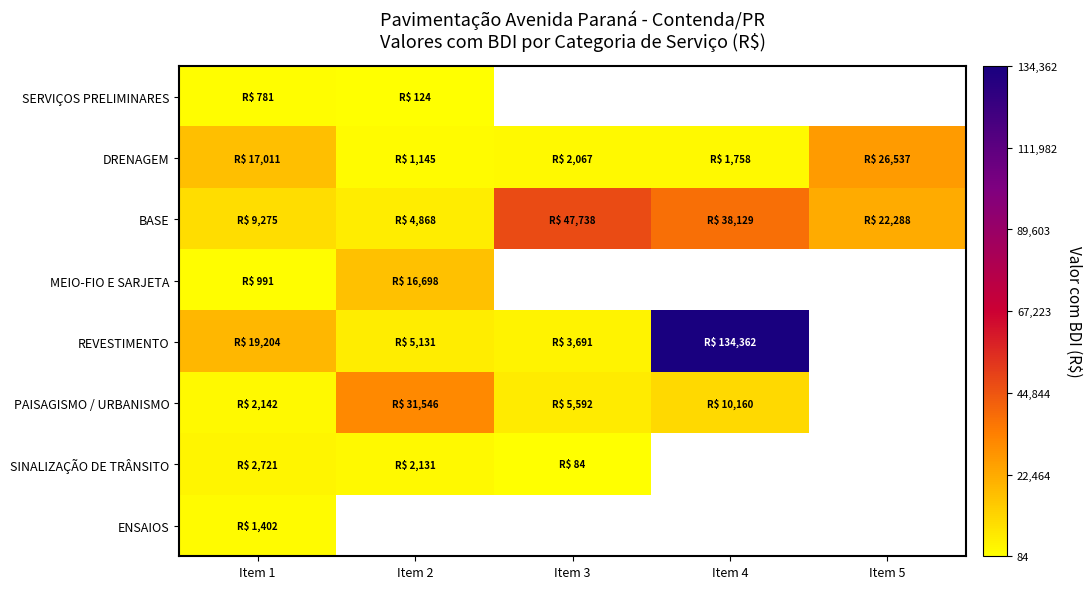

At which label does BASE first exceed 22287?

Item 3